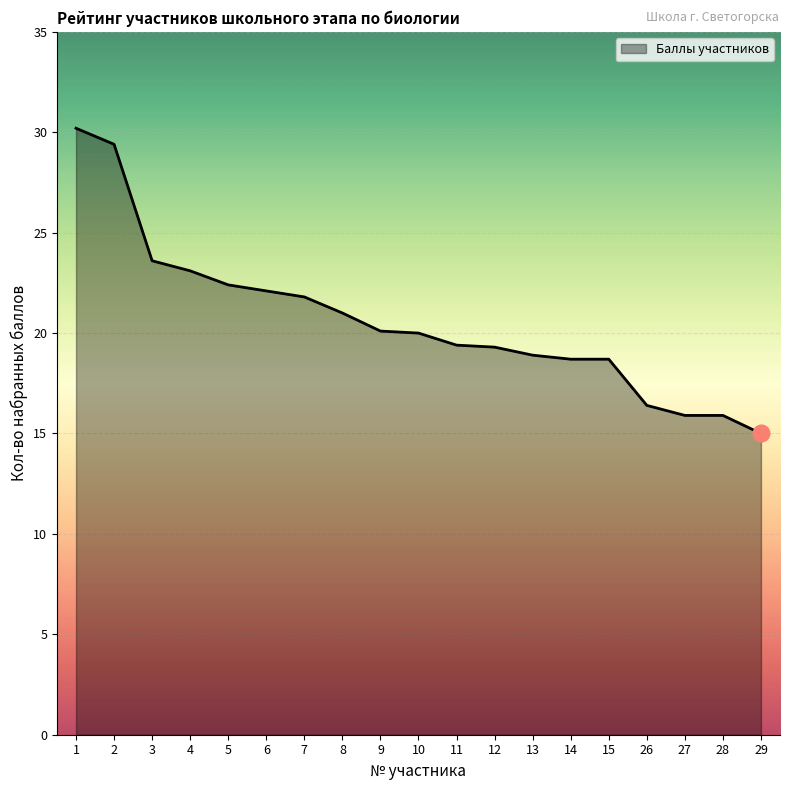

Which has a higher value, 8 or 29?

8